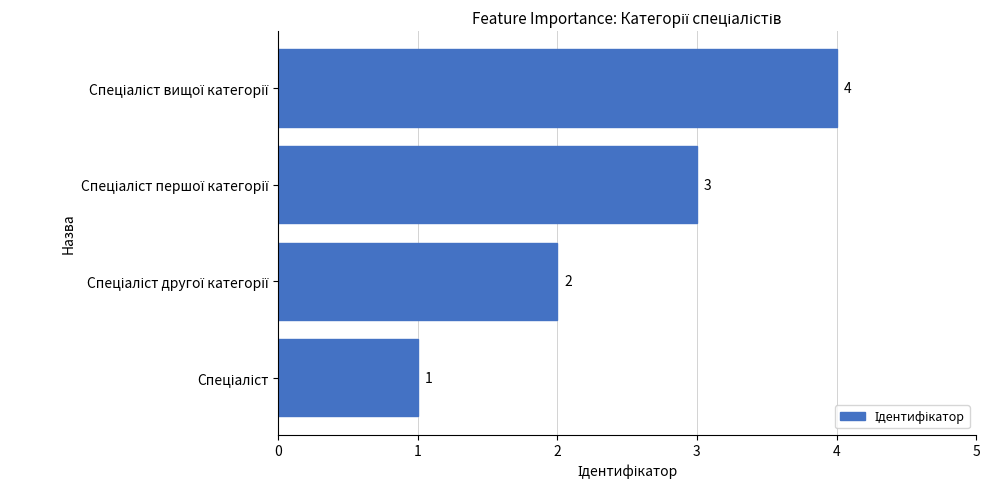

Count the values in the range 2 to 4.

3